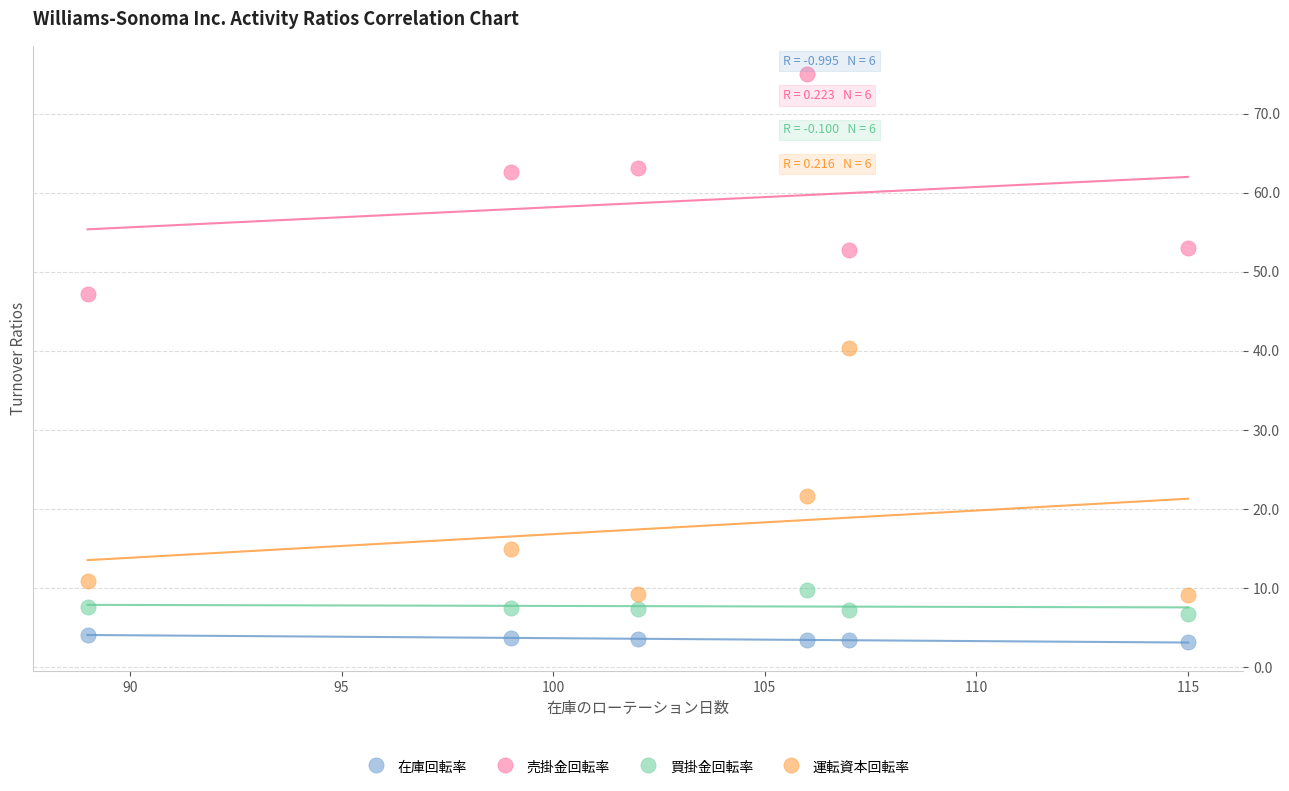

Across all series, what Y value is closest to 39?

40.4